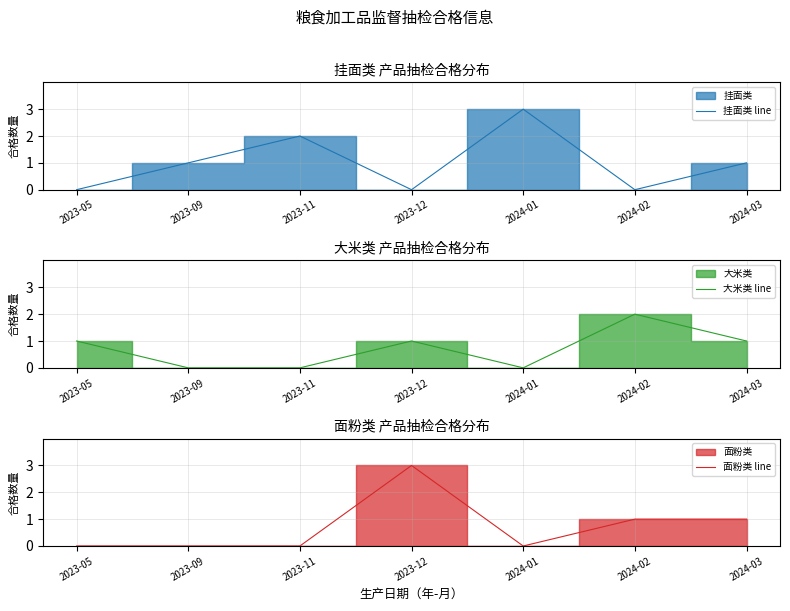

How many series are shown in this chart?

3